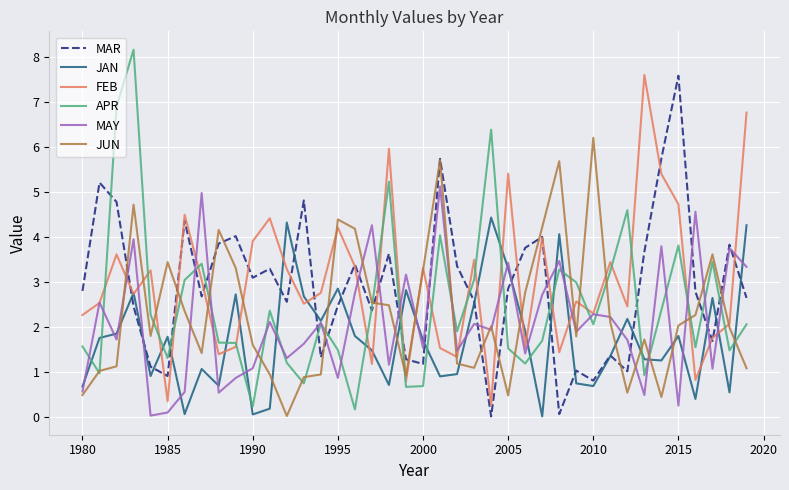

At how many categories does at least one series exceed 6?

7